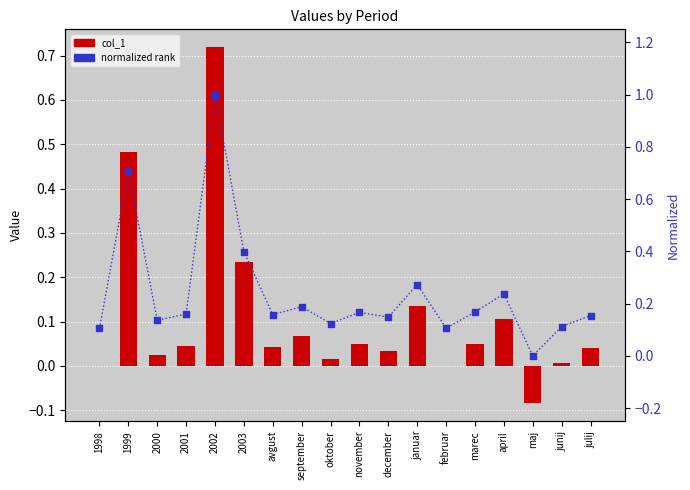

Which series has the widest spread of Y values?

normalized rank